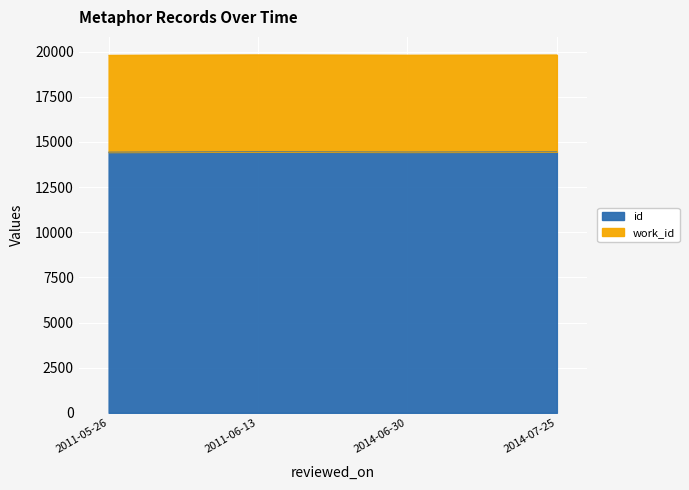

What is the maximum value for id?

14457